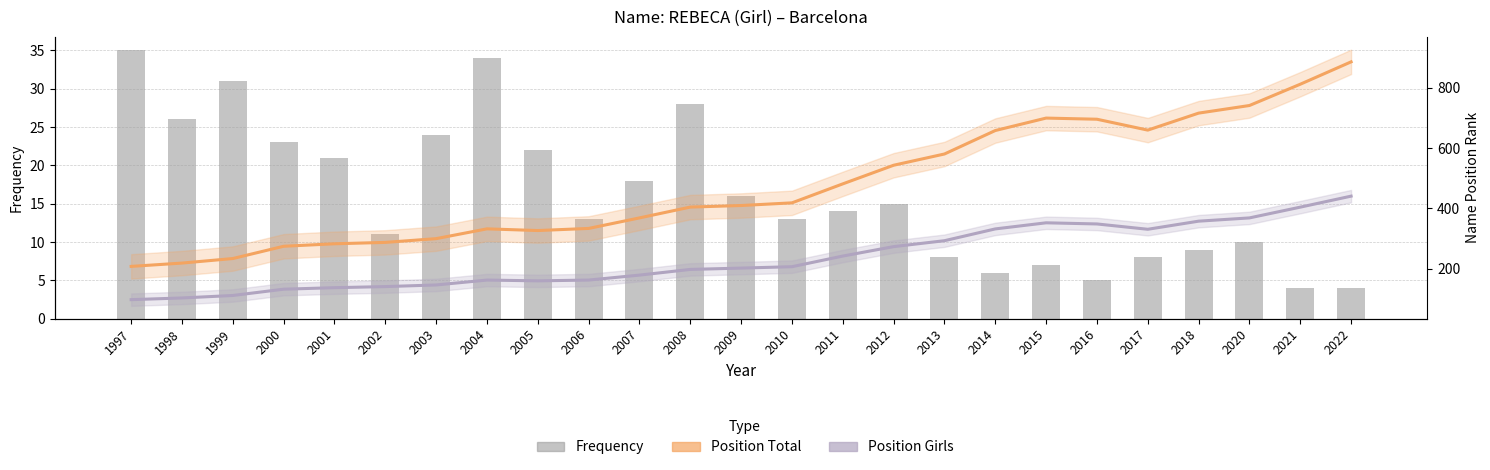

Is the value of Position Total at 2008 greater than the value of Position Girls at 1998?

Yes